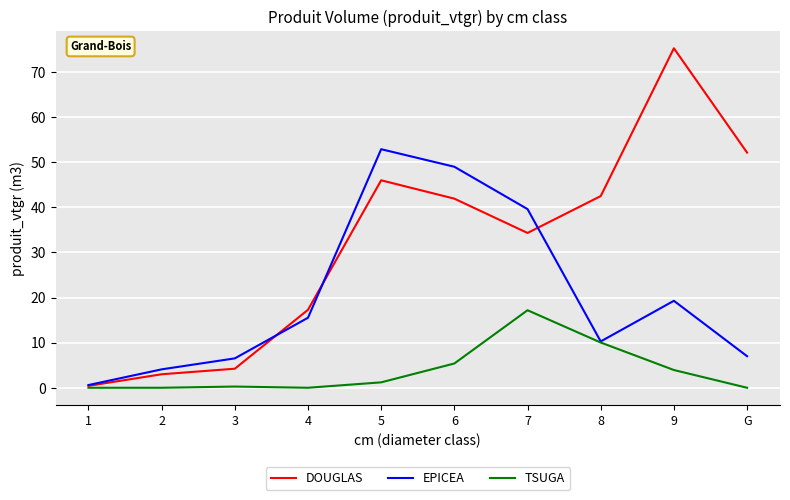

List the series in order of their peak value, highest first.

DOUGLAS, EPICEA, TSUGA